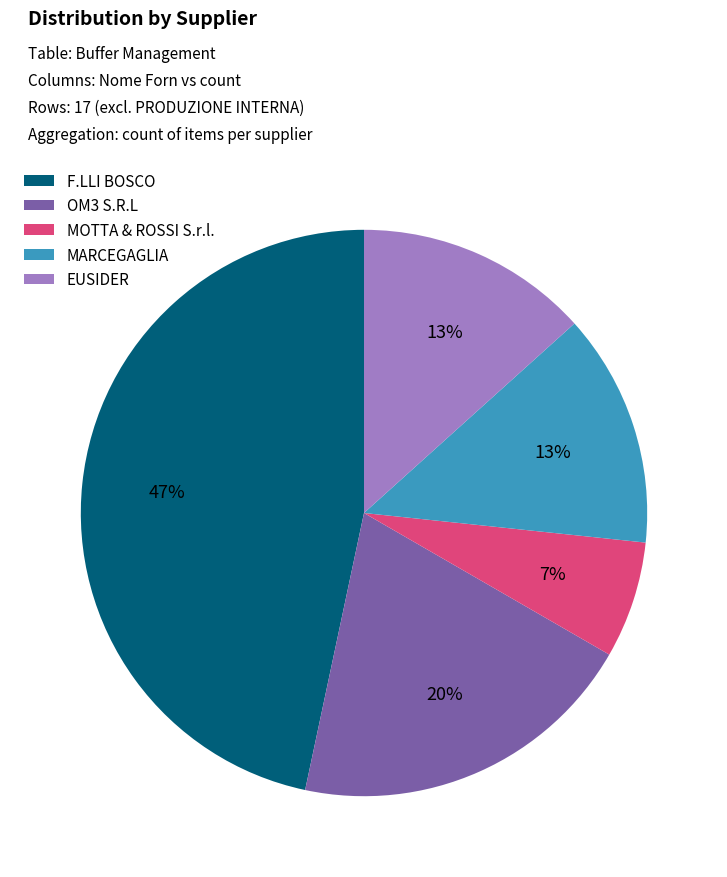

Do F.LLI BOSCO and MARCEGAGLIA together represent more than half of the pie?

Yes